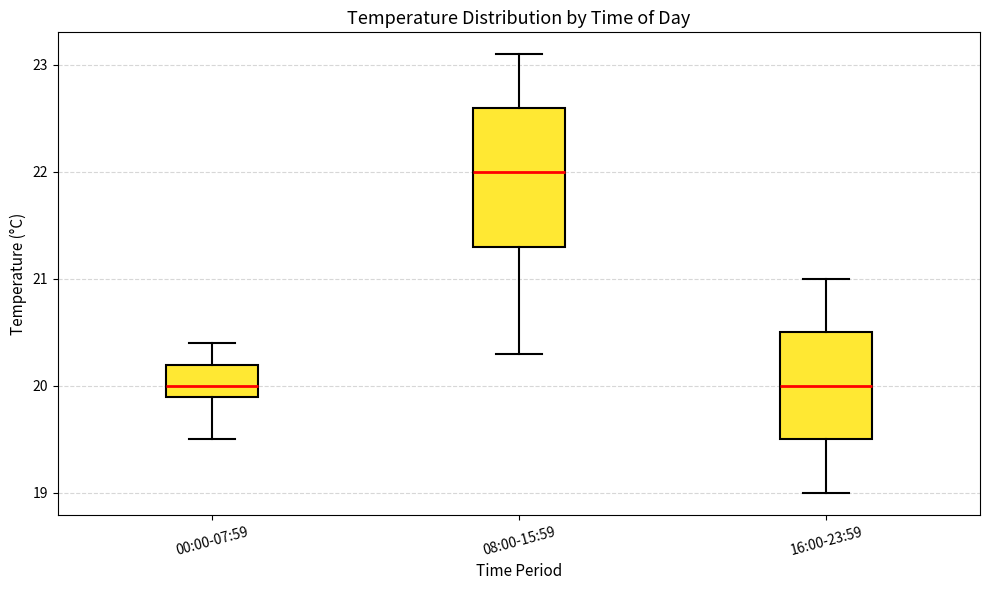

Where does the median line of the box for 00:00-07:59 sit on the y-axis? The values are not printed on the chart, so give them approximately, as read against the axis.

20.0